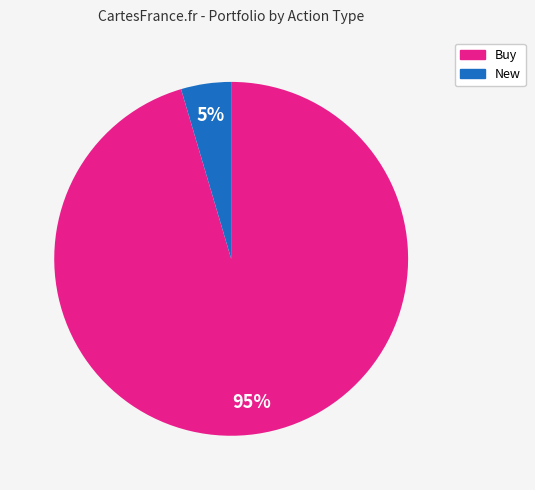

To the nearest percent, what is the average slice percentage?

50%